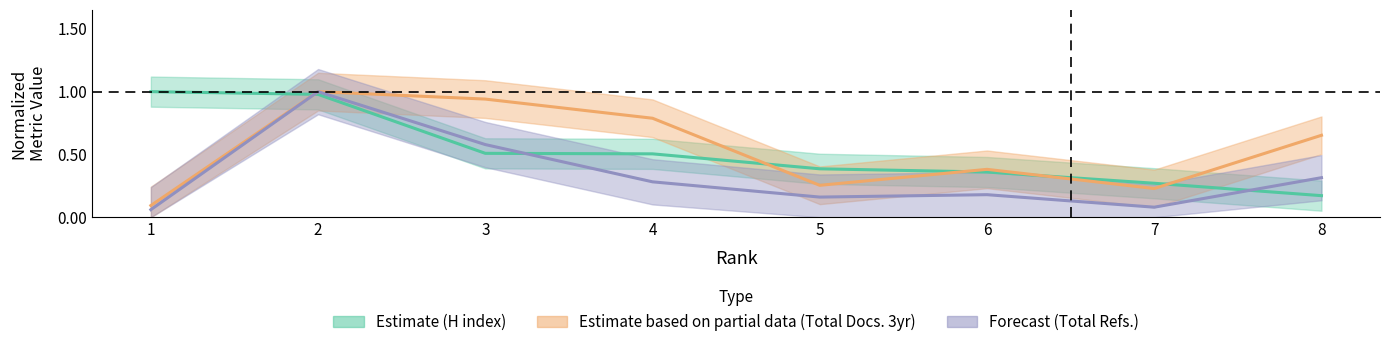

List the series in order of their peak value, lowest first.

Estimate, Estimate based on partial data, Forecast